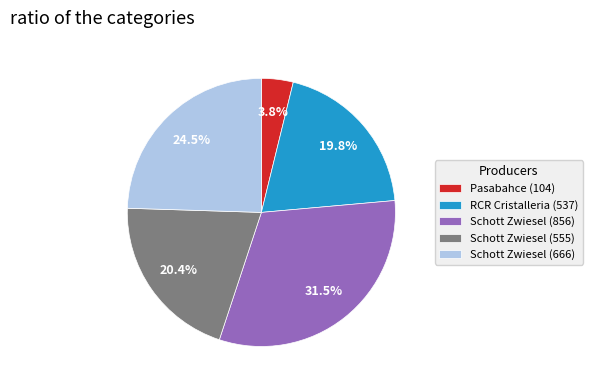

To the nearest percent, what percentage of the pie is Pasabahce (104)?

4%